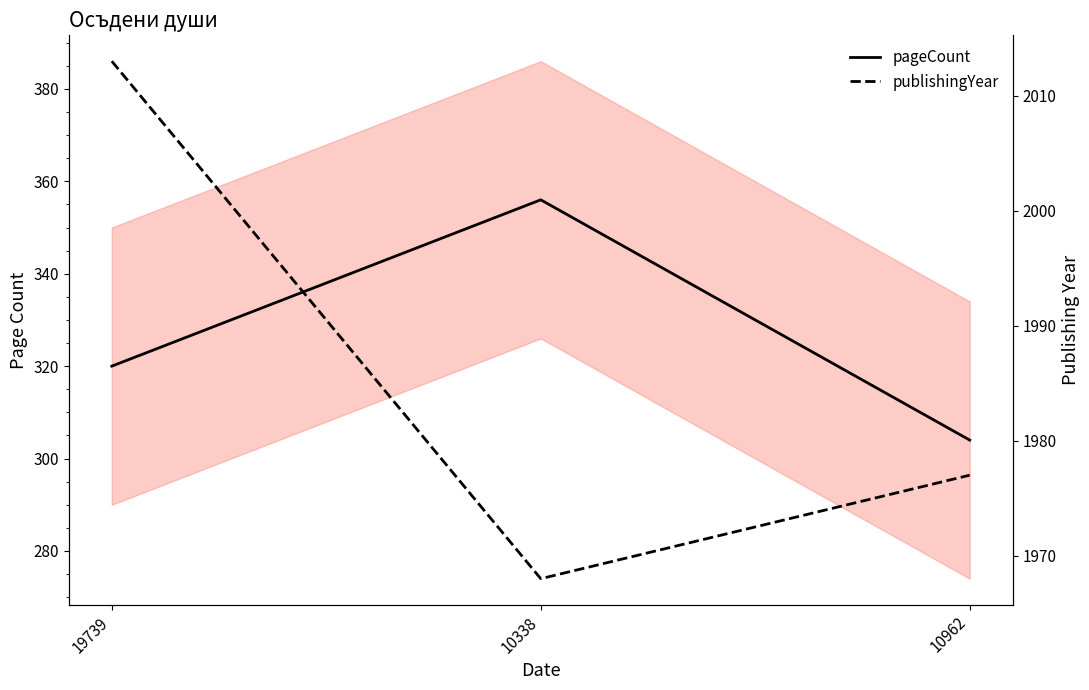

At which label does pageCount reach its minimum?

10962